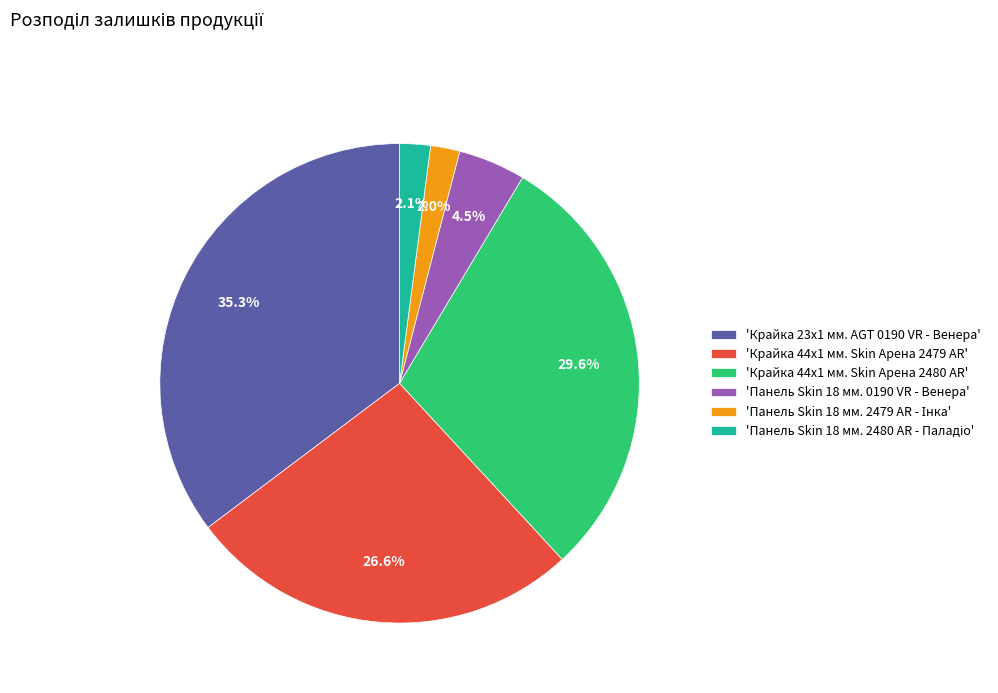

Which has a higher value, 'Крайка 44x1 мм. Skin Арена 2480 AR' or 'Крайка 44x1 мм. Skin Арена 2479 AR'?

'Крайка 44x1 мм. Skin Арена 2480 AR'